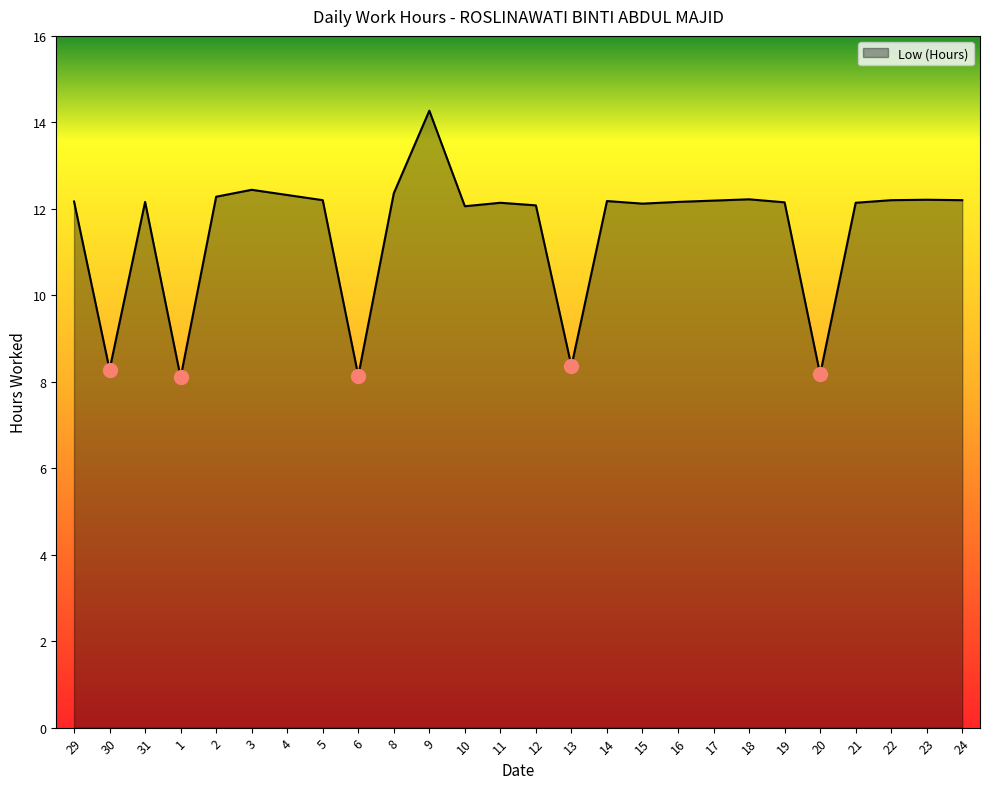

What is the ratio of the value at 15 to the value at 9?

0.8